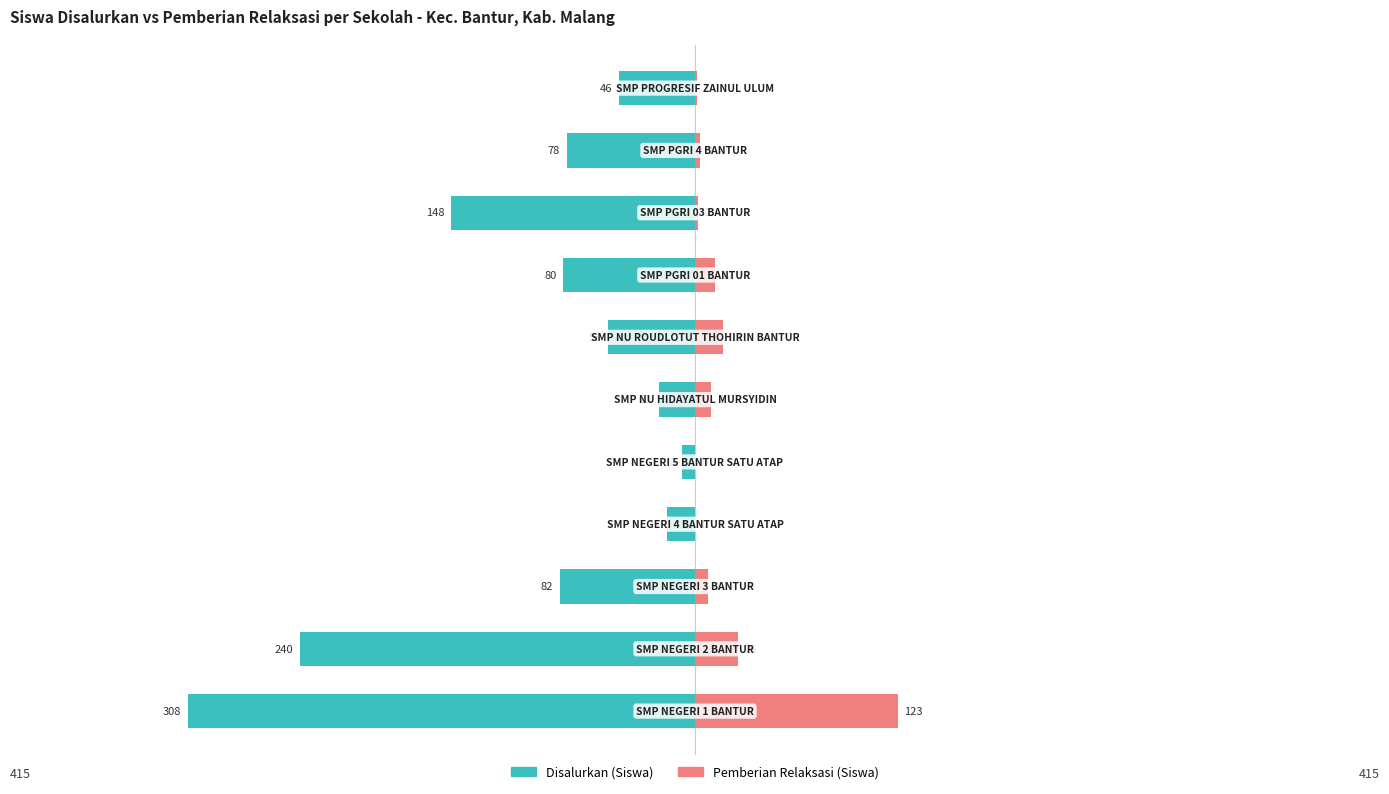

Between 4 and 1, which is larger?

4